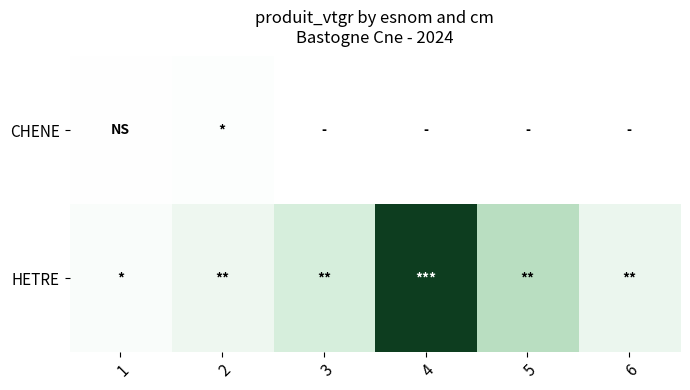

Between 1 and 4, which series saw the biggest shift?

HETRE